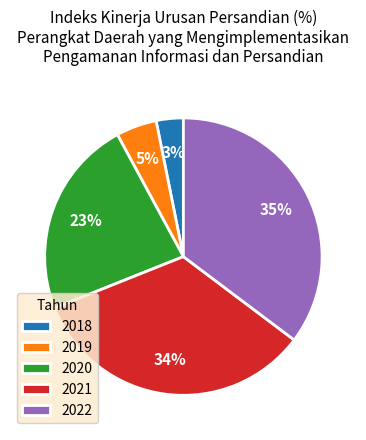

What is the ratio of the value at 2019 to the value at 2022?

0.1